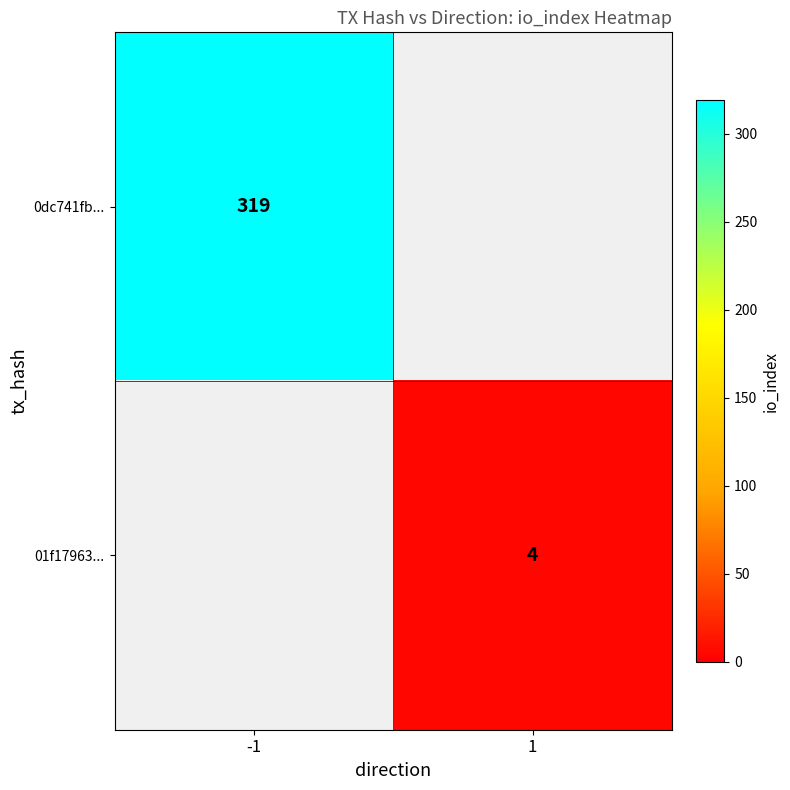

The 0dc741fb... series shows 319 at -1. True or false?

True